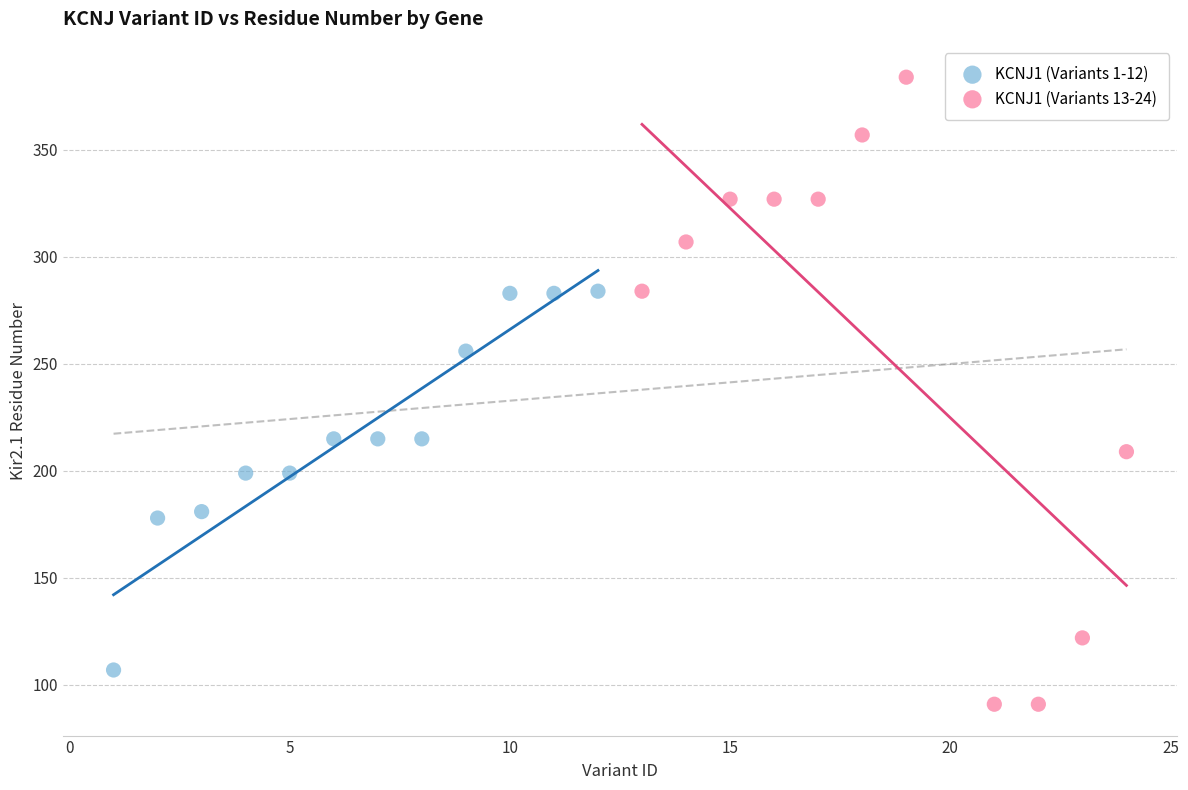

Which series contains the lowest Y value?

KCNJ1 (Variants 13-24)